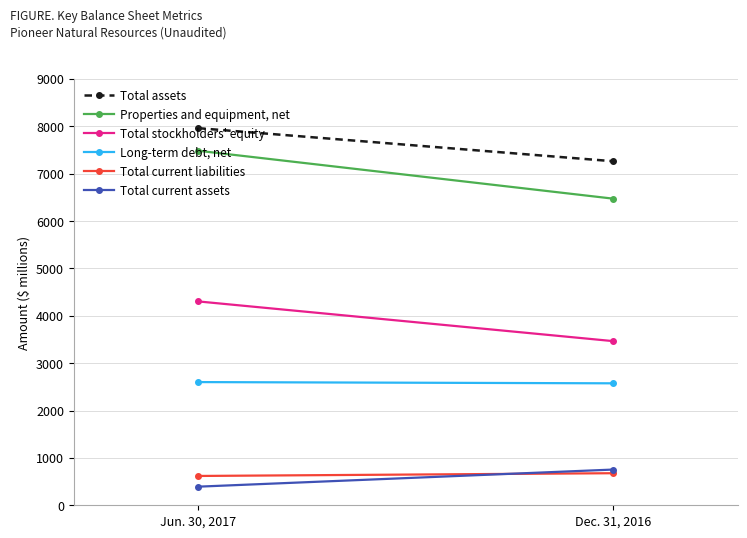

At which category is the sum across all series the highest?

Jun. 30, 2017